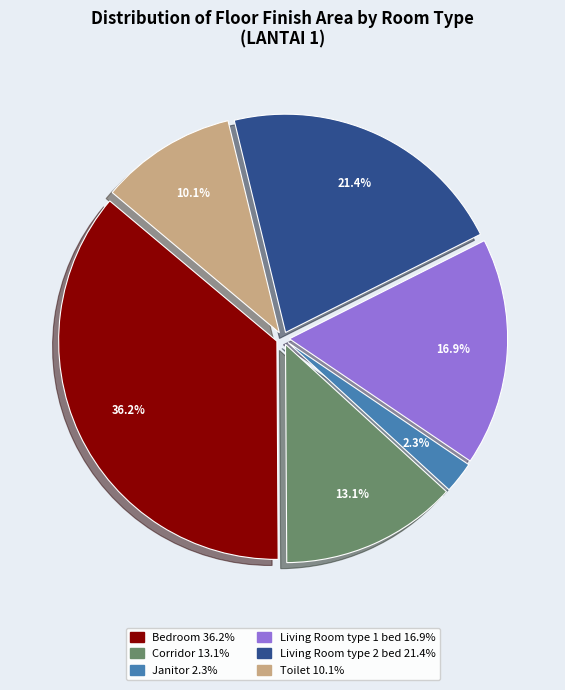

Does any single category account for the majority?

No